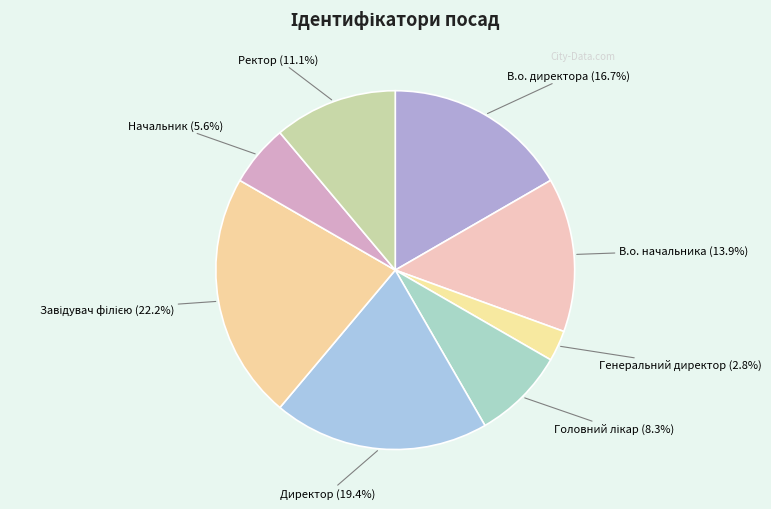

Count the number of slices in the pie.

8